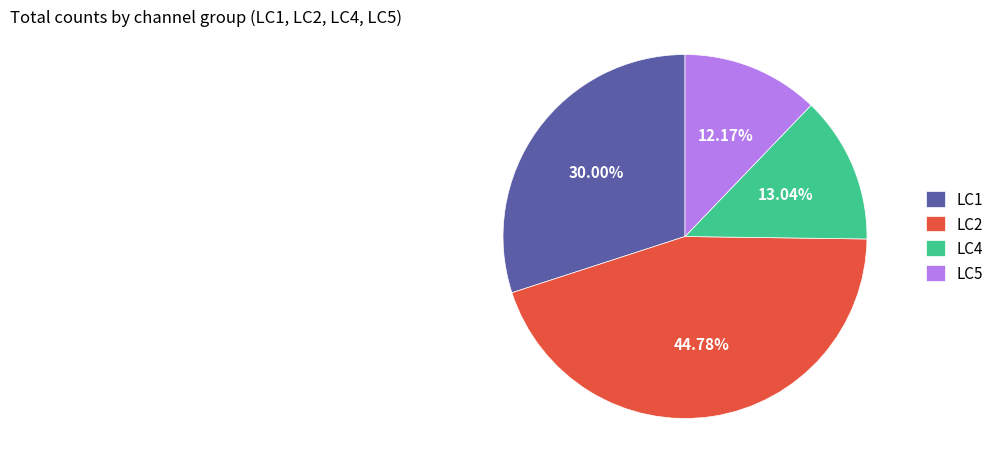

Count the number of slices in the pie.

4